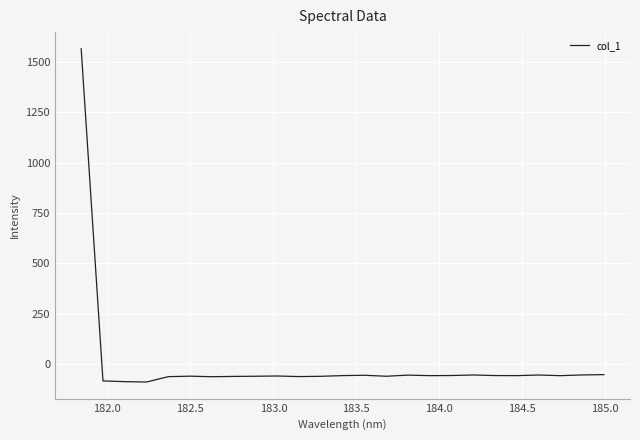

What is the difference between the maximum and minimum values?

1655.4